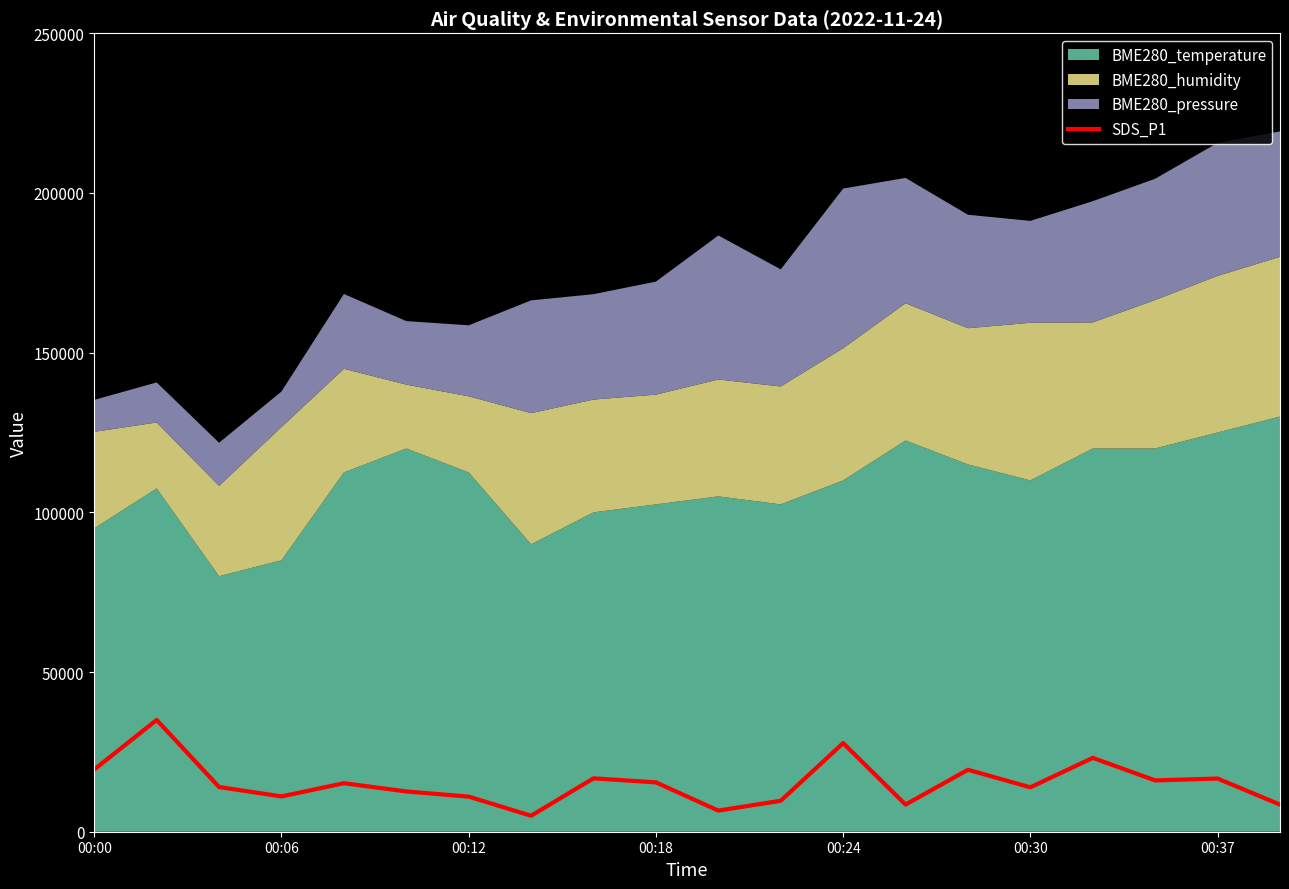

Is it true that the value at 14 is 27267.4?

False